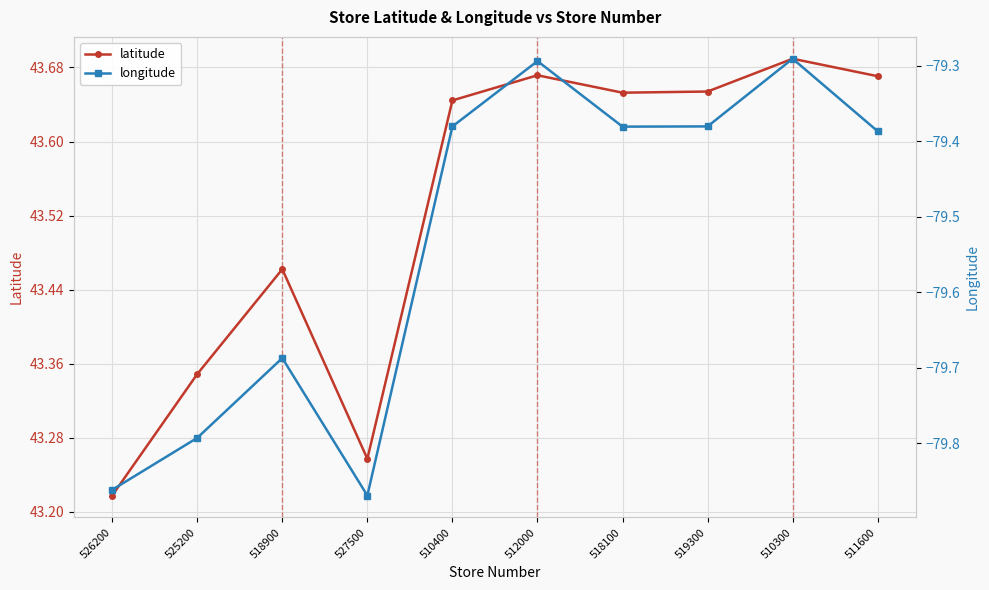

What is the smallest value displayed?

-79.9